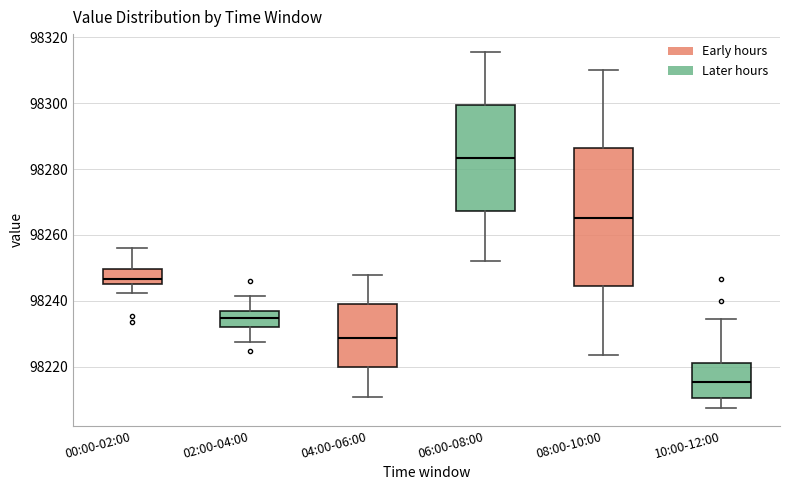

Which box's median line is the highest?

06:00-08:00